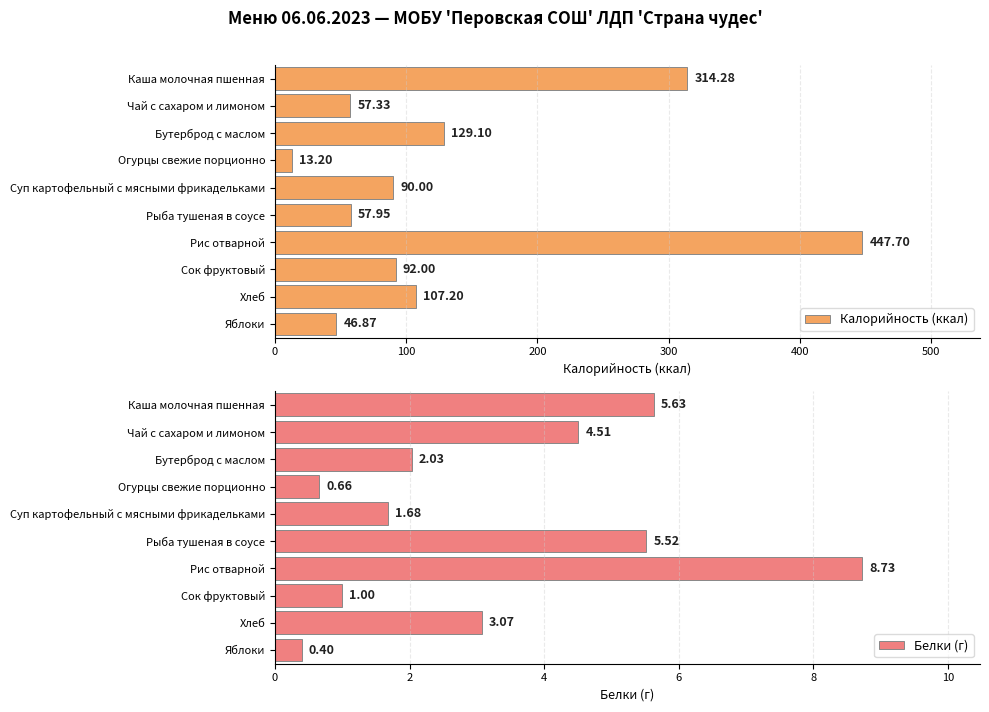

What is the value of the Калорийность (ккал) bar at the 8th from the left?

92.0